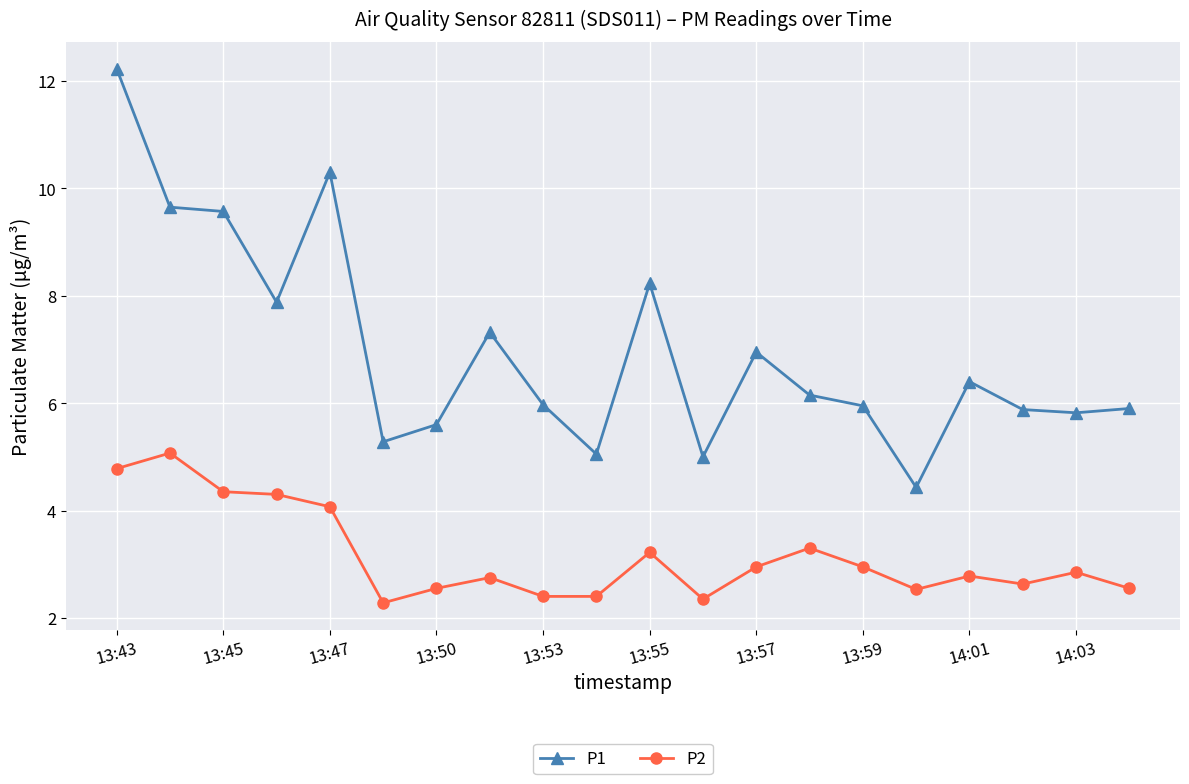

How many lines are shown in the chart?

2